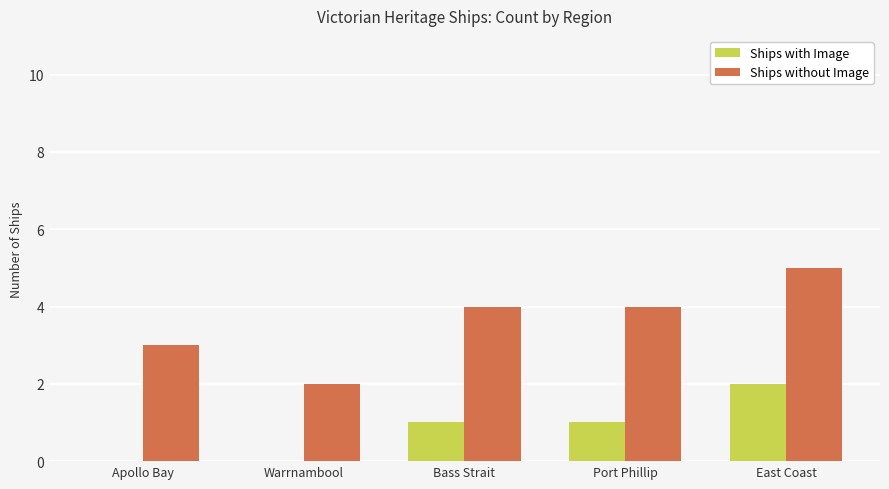

Are the bars grouped side by side (vs. stacked)?

Yes